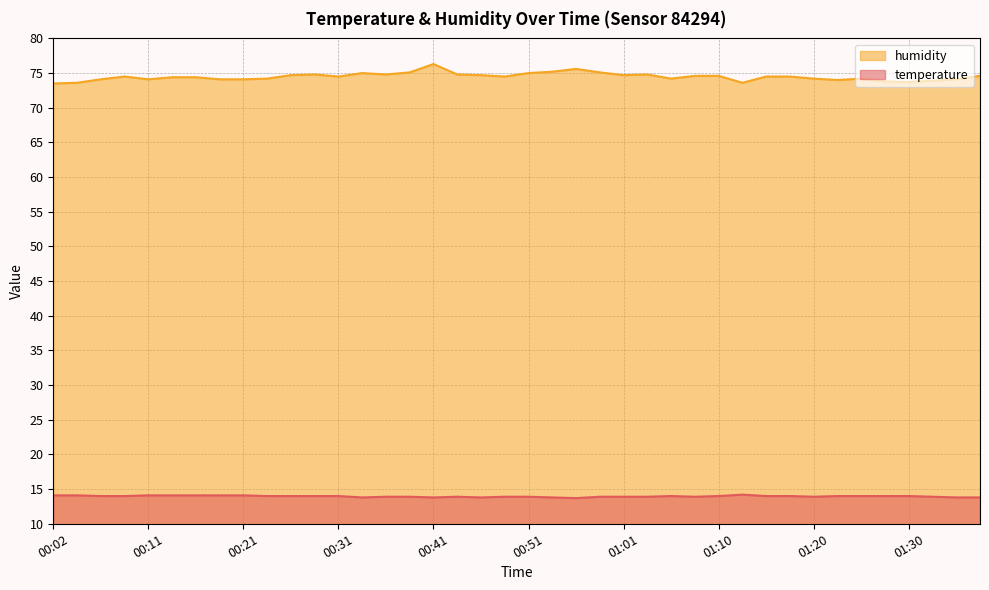

What is the difference between the highest and lowest values at 01:01?

60.8